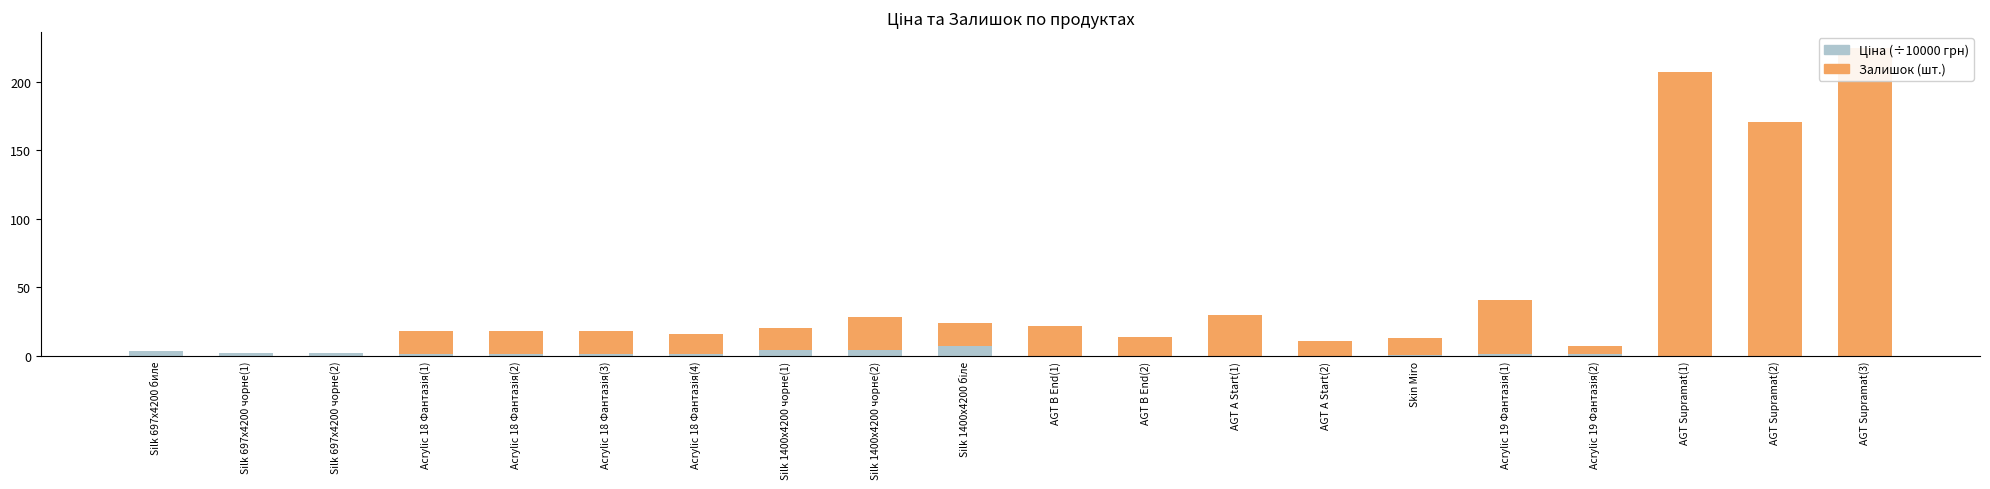

Which series changed the most between Acrylic 18 Фантазія(1) and AGT A Start(2)?

Залишок (шт.)